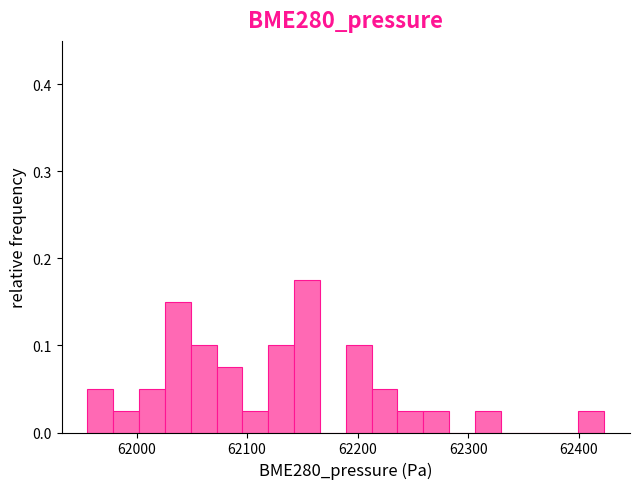

Read against the x-axis, roughly where is the centre of the tallest bar?

62150